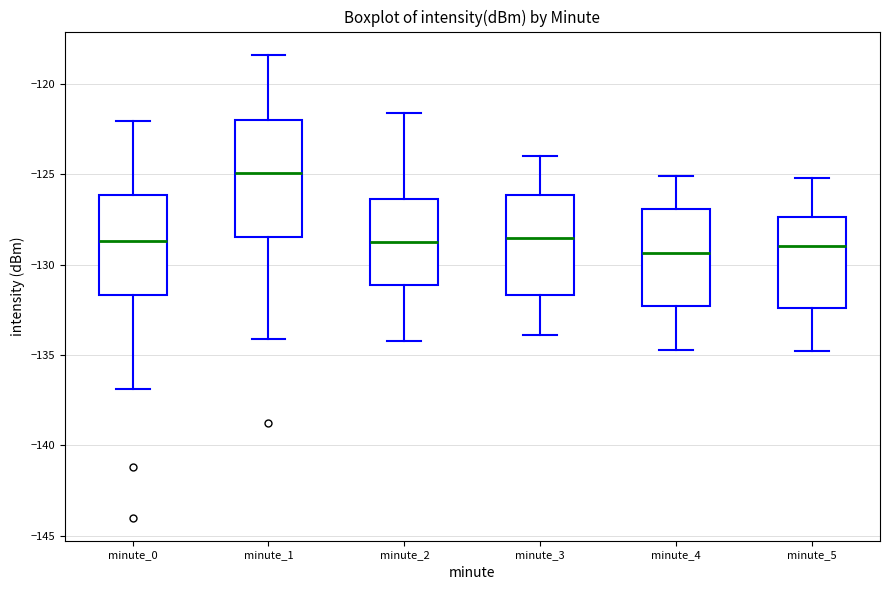

Comparing the boxes themselves (not the whiskers), which one is the tallest?

minute_1